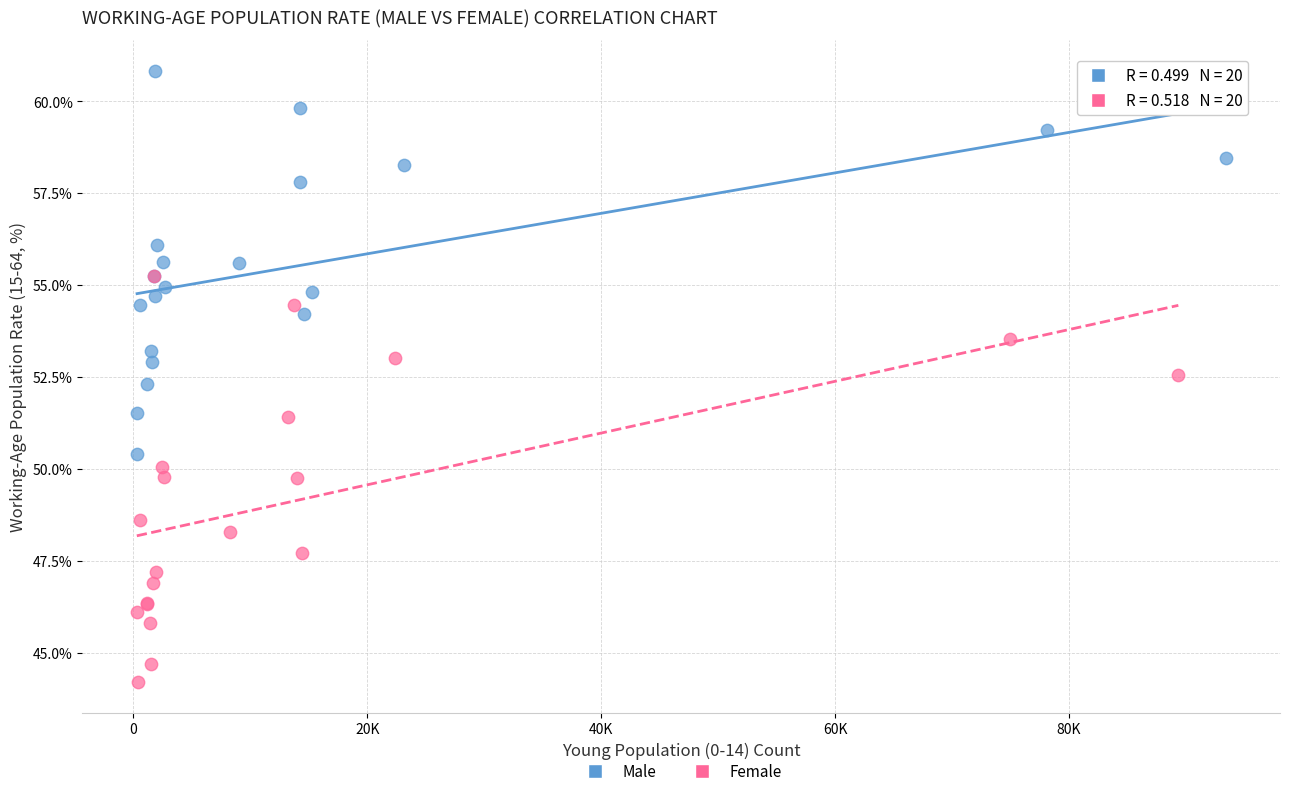

Which series contains the lowest Y value?

Female